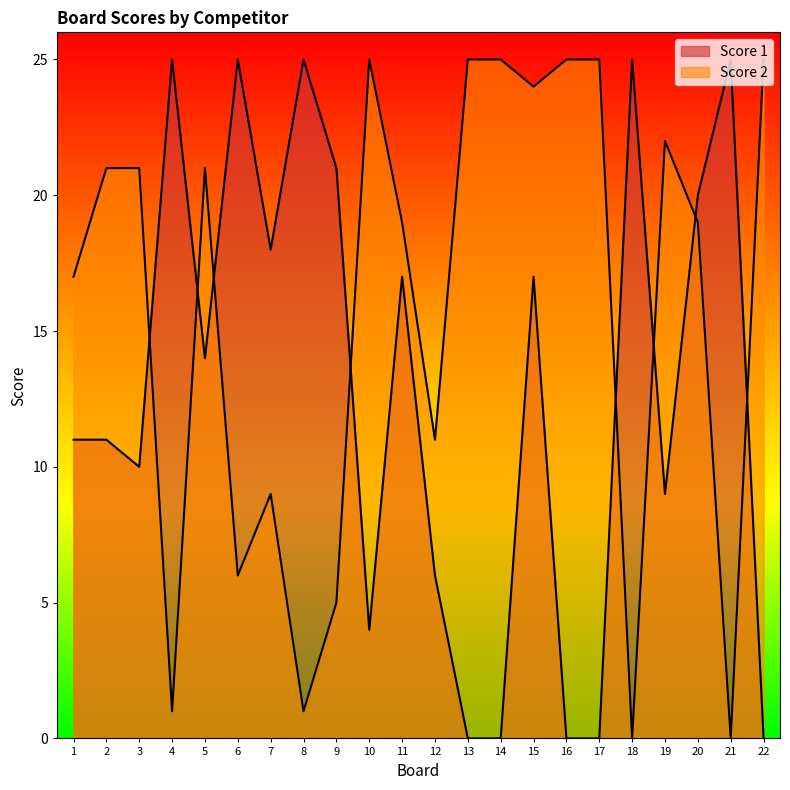

At 7, list the series in order from largest to smallest.

Score 1, Score 2